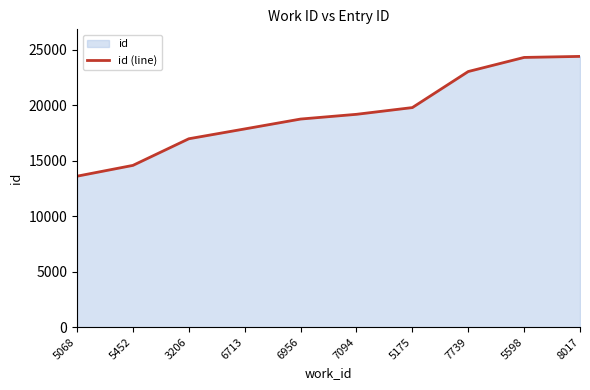

What is the label of the 7th point from the right?

6713